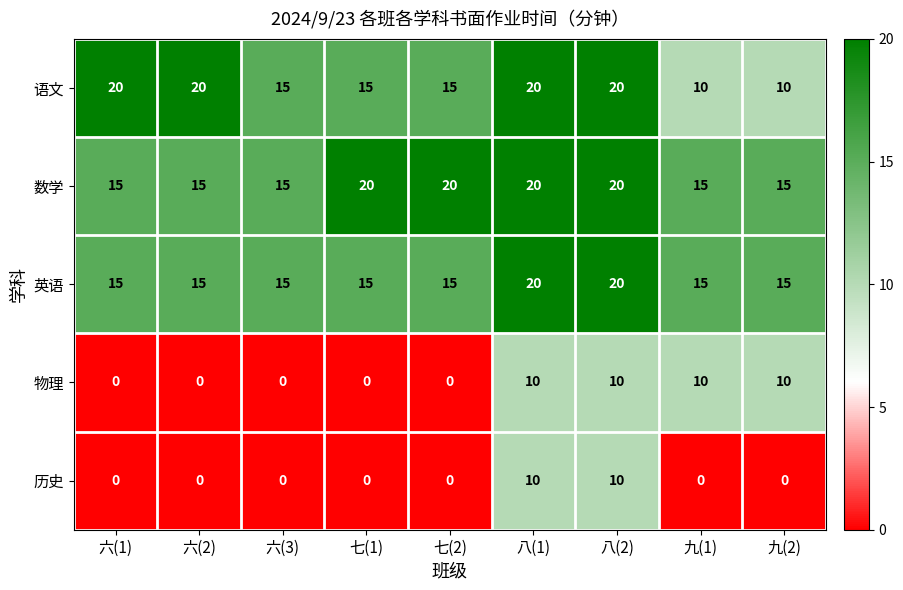

What is the difference between the 历史 values at 八(2) and 六(2)?

10